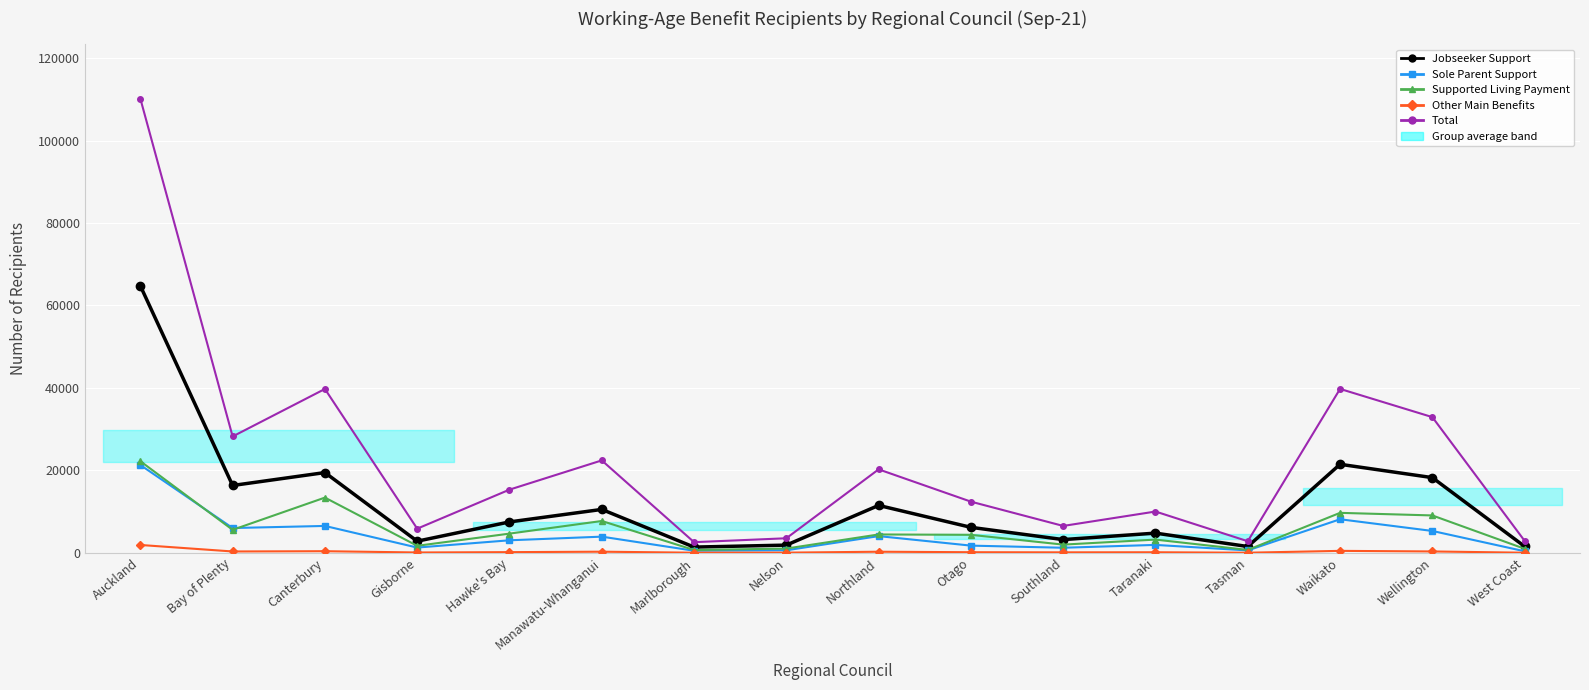

Reading right to left, what are all the values shown in this chart?

Jobseeker Support: West Coast=1539	Wellington=18234	Waikato=21468	Tasman=1521	Taranaki=4770	Southland=3201	Otago=6174	Northland=11493	Nelson=1860	Marlborough=1380	Manawatu-Whanganui=10518	Hawke's Bay=7485	Gisborne=2811	Canterbury=19458	Bay of Plenty=16326	Auckland=64761
Sole Parent Support: West Coast=369	Wellington=5295	Waikato=8133	Tasman=573	Taranaki=1911	Southland=1221	Otago=1737	Northland=4044	Nelson=606	Marlborough=495	Manawatu-Whanganui=3915	Hawke's Bay=3030	Gisborne=1266	Canterbury=6513	Bay of Plenty=6003	Auckland=21297
Supported Living Payment: West Coast=969	Wellington=9060	Waikato=9687	Tasman=693	Taranaki=3198	Southland=1983	Otago=4356	Northland=4446	Nelson=1023	Marlborough=672	Manawatu-Whanganui=7713	Hawke's Bay=4650	Gisborne=1692	Canterbury=13389	Bay of Plenty=5568	Auckland=22215
Other Main Benefits: West Coast=18	Wellington=324	Waikato=465	Tasman=18	Taranaki=129	Southland=108	Otago=138	Northland=258	Nelson=36	Marlborough=24	Manawatu-Whanganui=264	Hawke's Bay=156	Gisborne=75	Canterbury=384	Bay of Plenty=318	Auckland=1896
Total: West Coast=2892	Wellington=32910	Waikato=39753	Tasman=2802	Taranaki=10008	Southland=6513	Otago=12405	Northland=20238	Nelson=3522	Marlborough=2574	Manawatu-Whanganui=22410	Hawke's Bay=15318	Gisborne=5847	Canterbury=39738	Bay of Plenty=28218	Auckland=110172